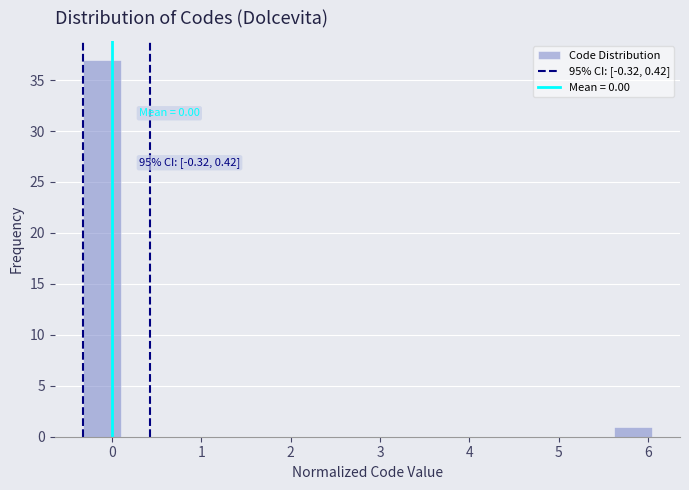

Which range on the x-axis has the tallest bar?

-0.3 to 0.1